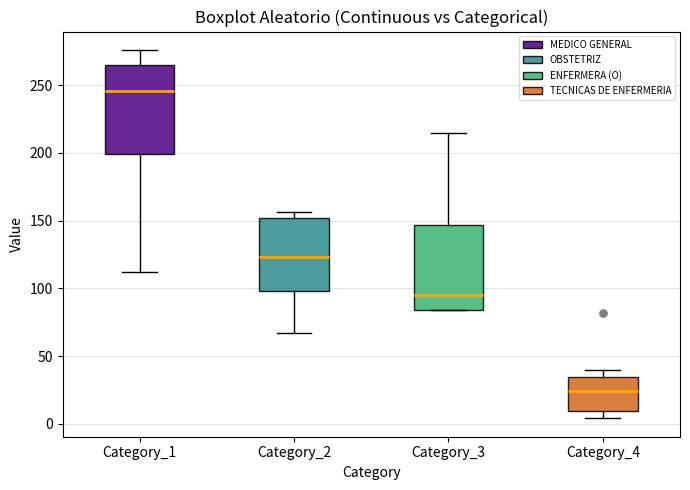

Where does the median line of the box for Category_3 sit on the y-axis? The values are not printed on the chart, so give them approximately, as read against the axis.

95